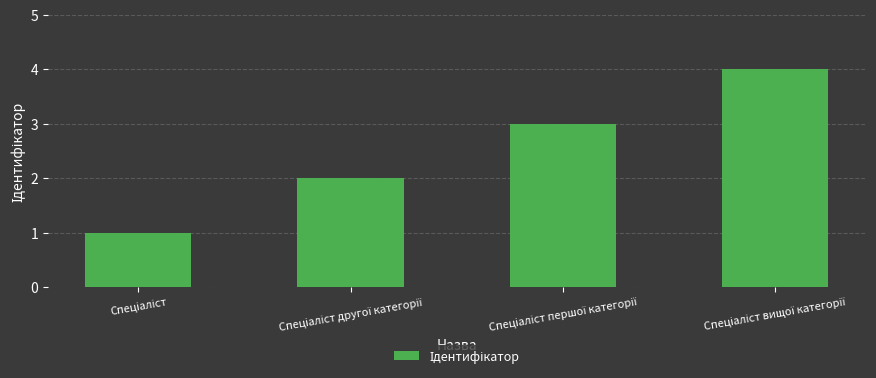

What is the greatest value displayed?

4